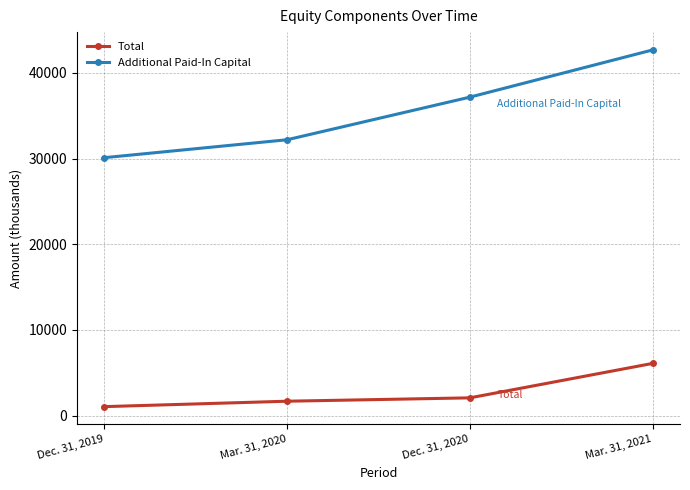

Reading left to right, list all the values displayed in this chart.

Total: Dec. 31, 2019=1051	Mar. 31, 2020=1683	Dec. 31, 2020=2076	Mar. 31, 2021=6093
Additional Paid-In Capital: Dec. 31, 2019=30102	Mar. 31, 2020=32193	Dec. 31, 2020=37164	Mar. 31, 2021=42671